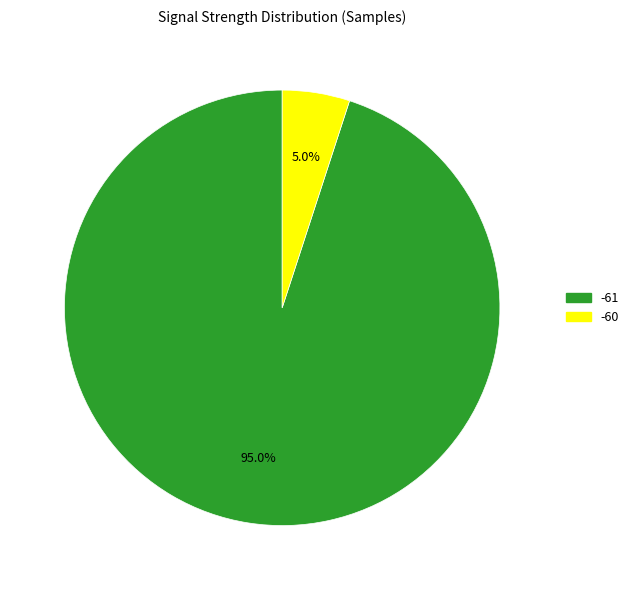

How many segments does this pie chart have?

2